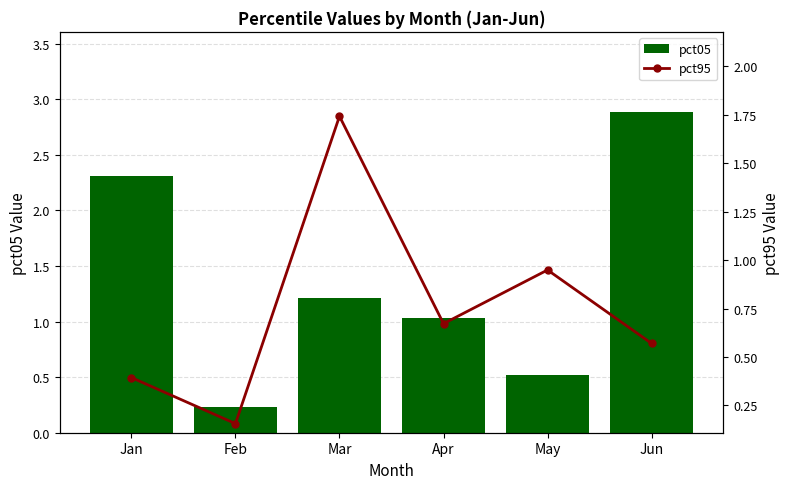

Reading left to right, list all the values displayed in this chart.

pct05: Jan=2.3	Feb=0.2	Mar=1.2	Apr=1.0	May=0.5	Jun=2.9
pct95: Jan=0.4	Feb=0.2	Mar=1.7	Apr=0.7	May=0.9	Jun=0.6